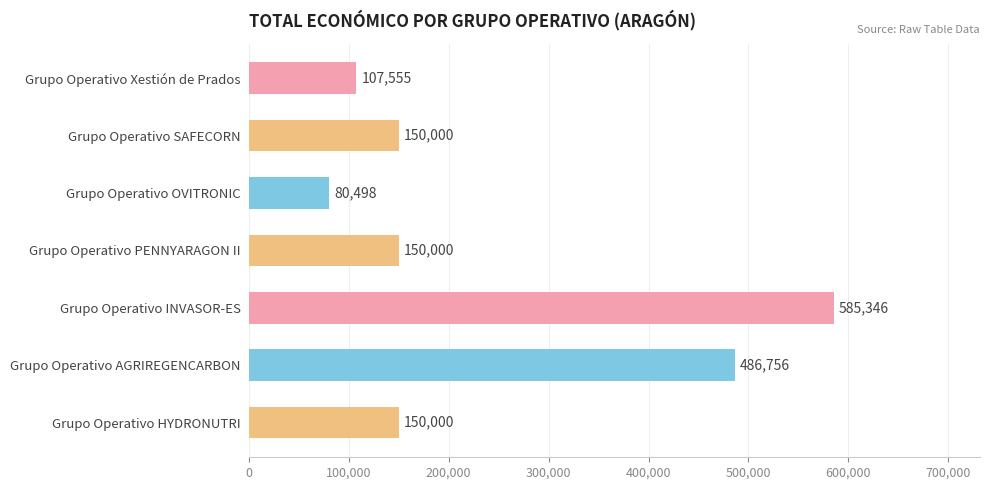

Count the number of data series in this chart.

1